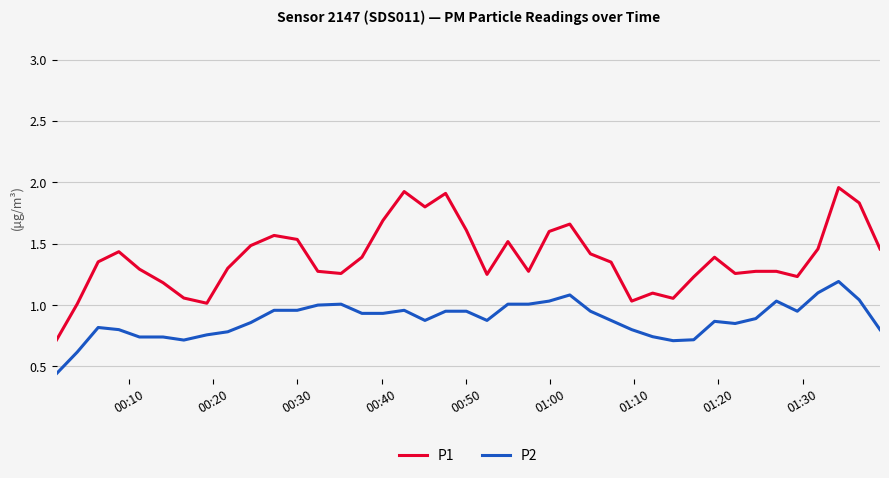

Which series has the largest total across all categories?

P1